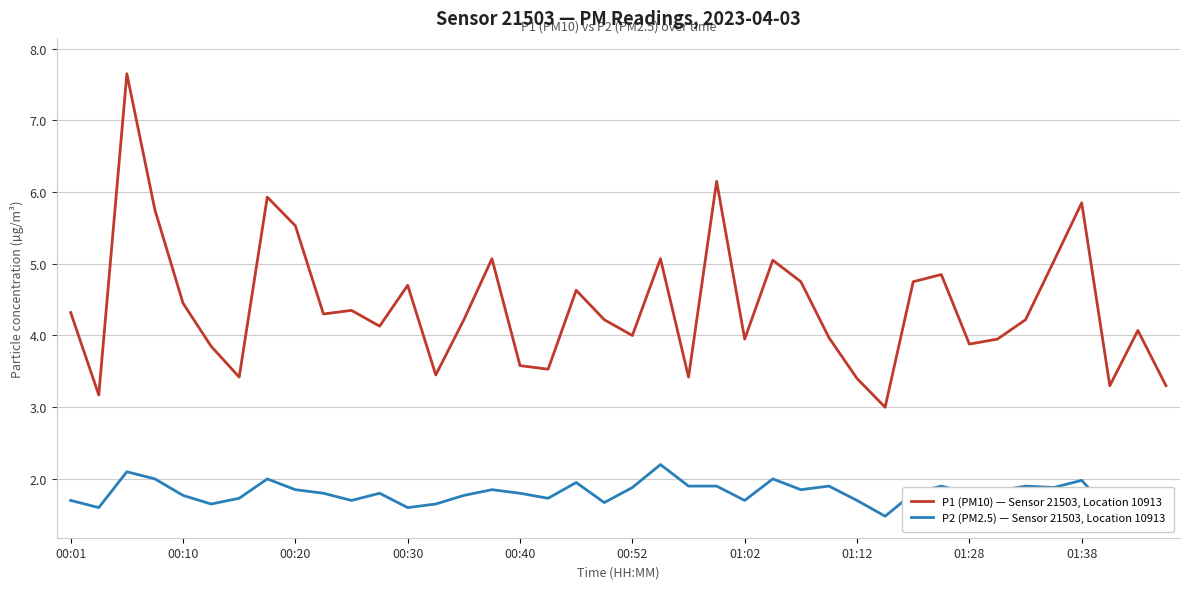

At how many categories does at least one series exceed 5?

10